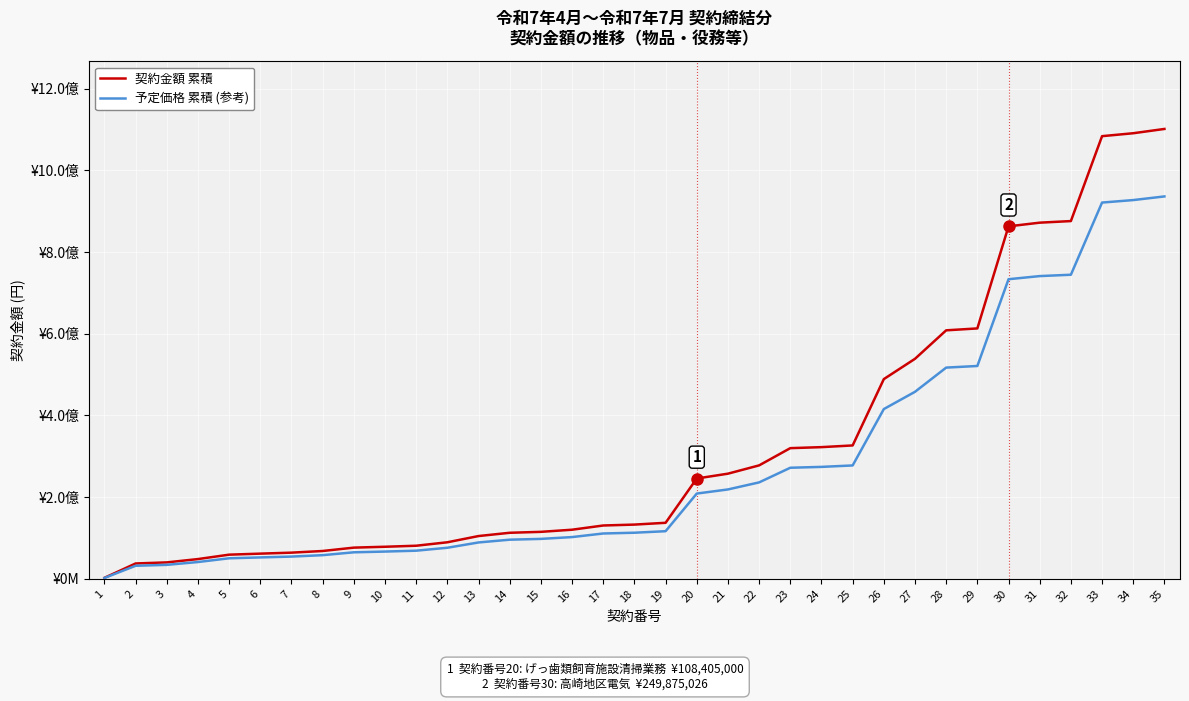

Is this an area chart (filled region under the line)?

No